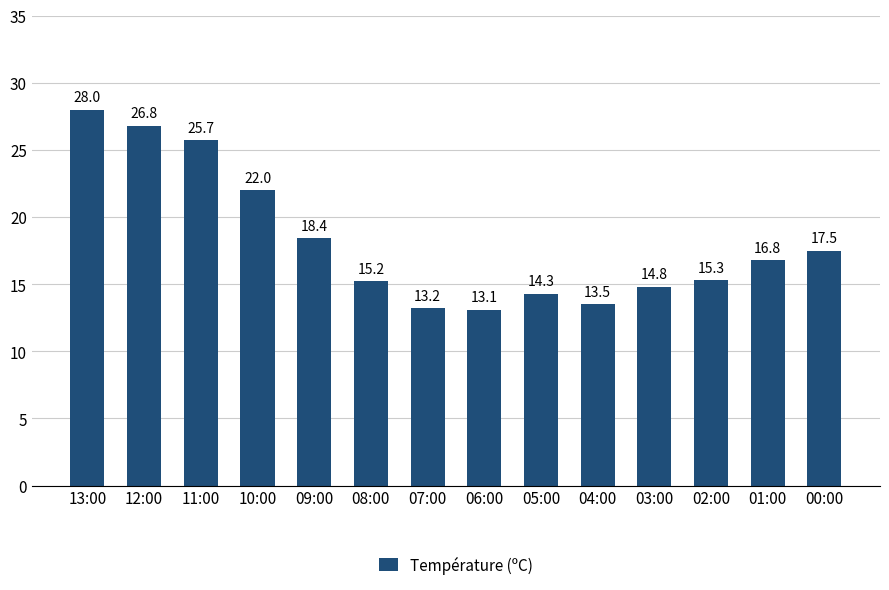

List the labels in order of value, largest first.

13:00, 12:00, 11:00, 10:00, 09:00, 00:00, 01:00, 02:00, 08:00, 03:00, 05:00, 04:00, 07:00, 06:00